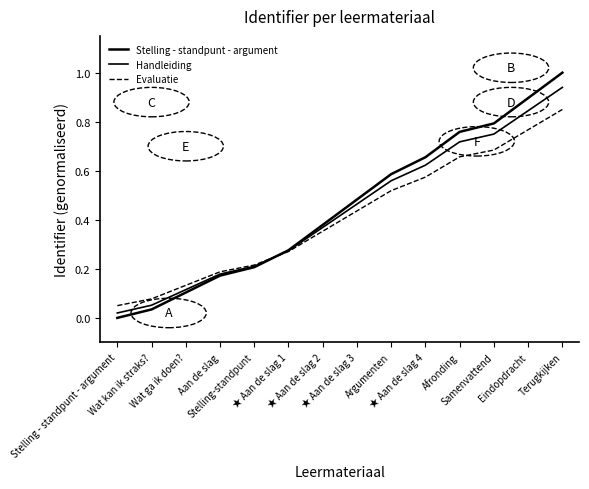

How many series are shown in this chart?

3